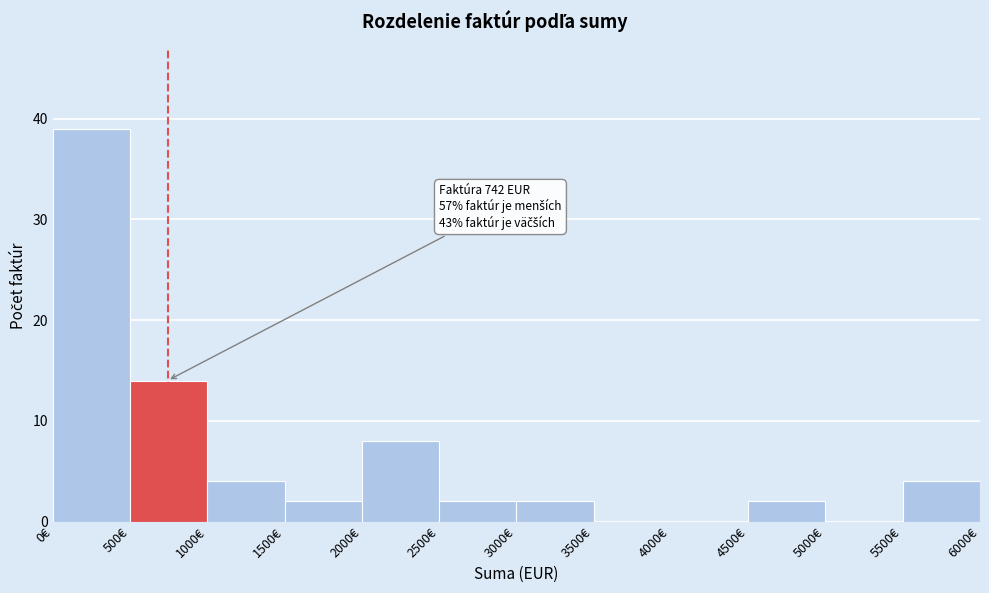

Which range on the x-axis has the tallest bar?

0 to 500